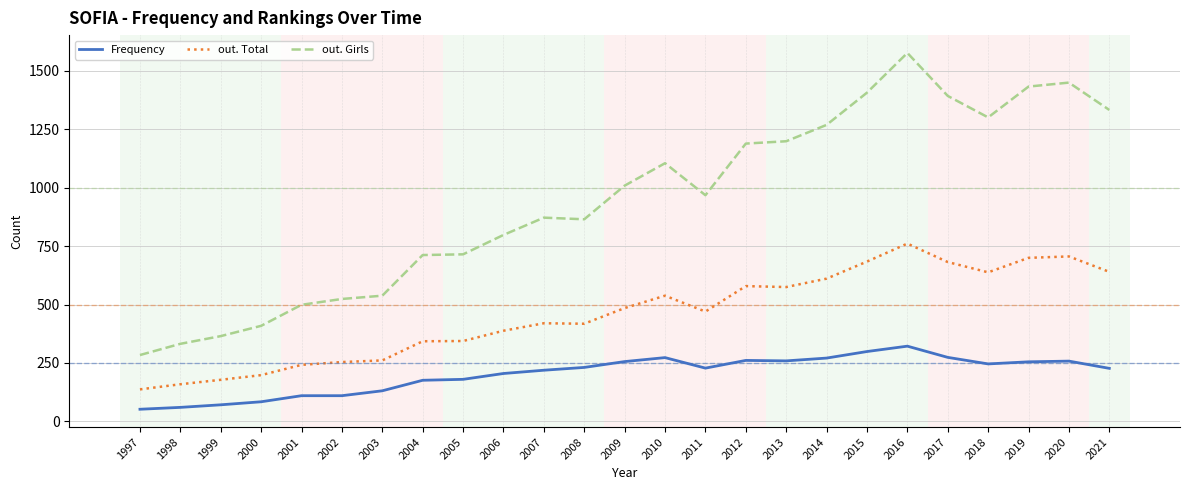

What is the total value across all series at 2019?

2388